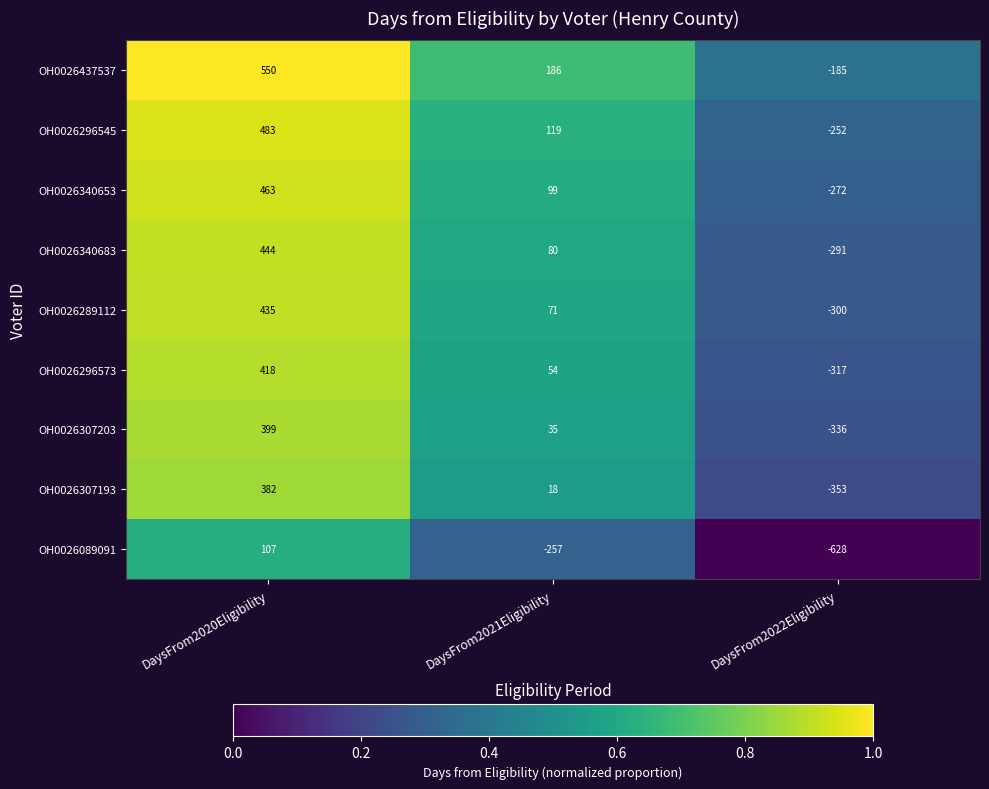

What is the sum of the OH0026296573 values at DaysFrom2022Eligibility and DaysFrom2021Eligibility?

-263